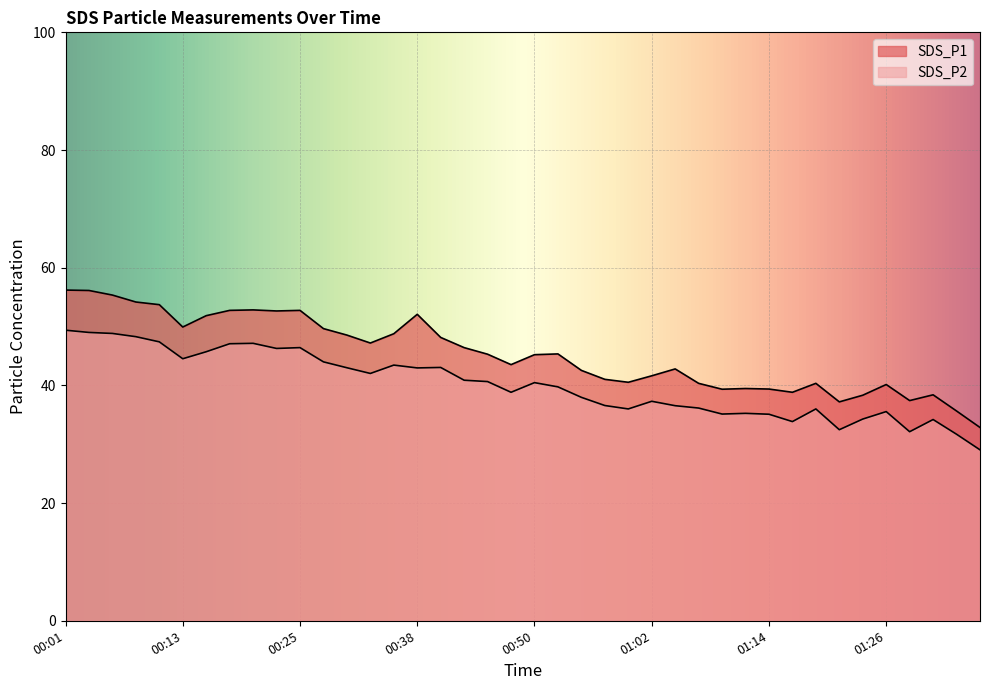

The value of SDS_P1 at 00:30 is 86.1. True or false?

False